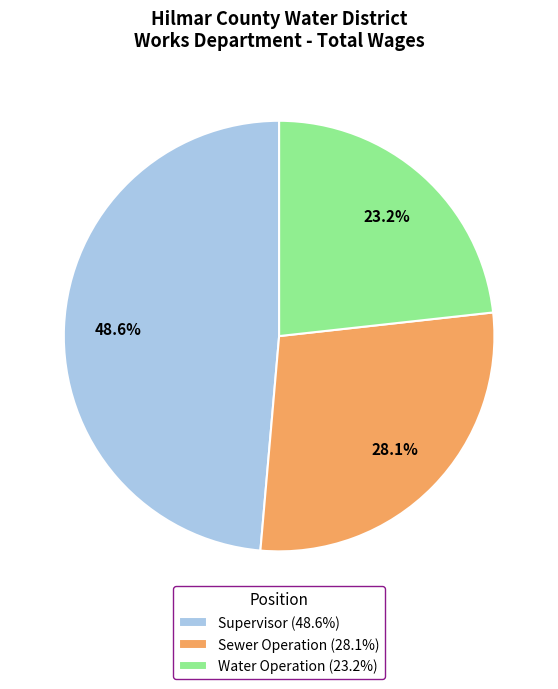

To the nearest percent, what percentage of the pie is Water Operation?

23%